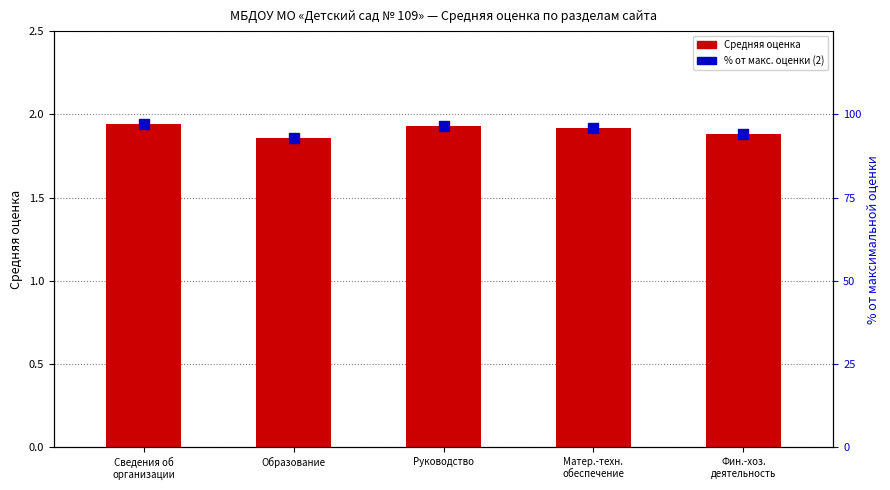

What is the difference between the Средняя оценка values at Сведения об
организации and Образование?

0.1